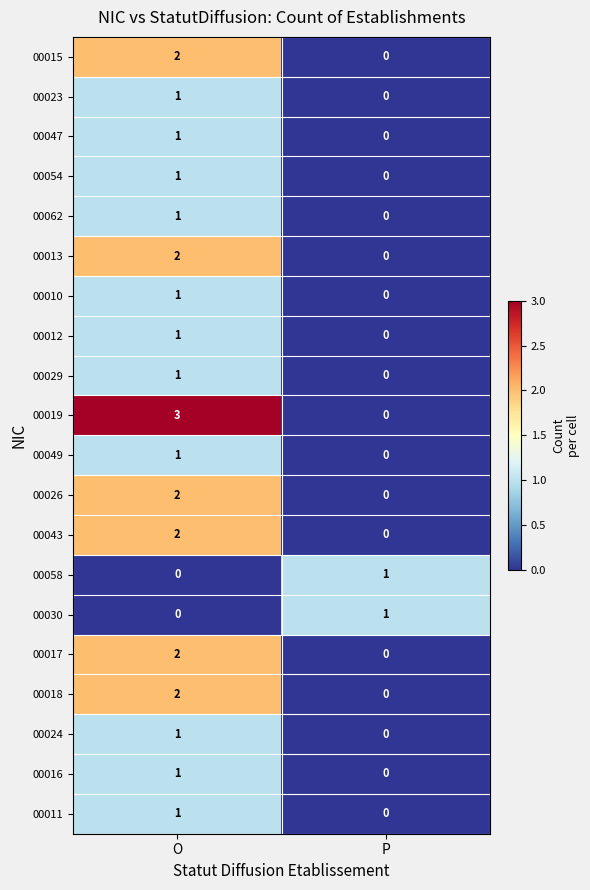

What is the difference between the 00019 values at P and O?

3